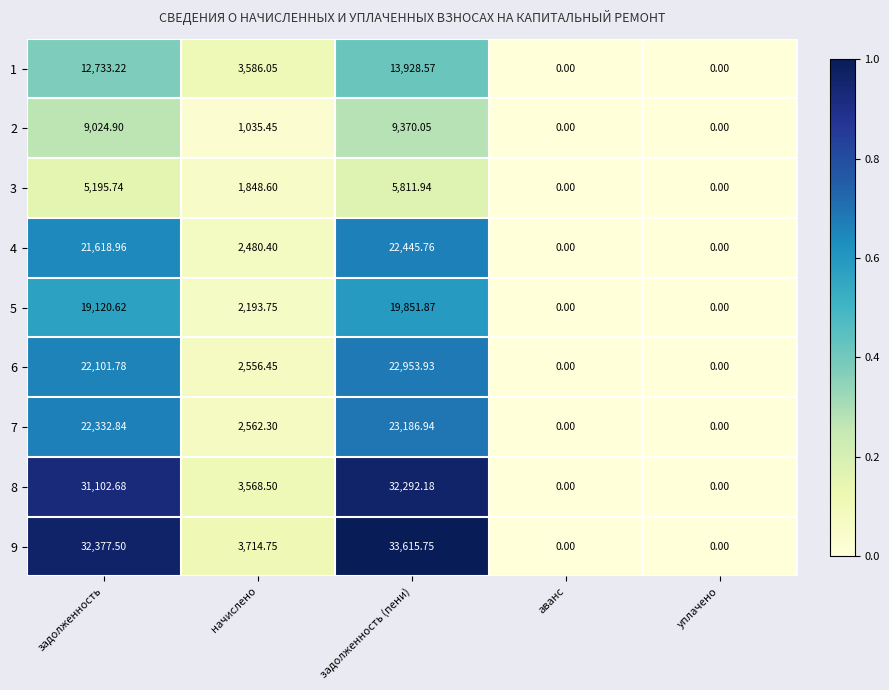

Is the value of 5 at задолженность greater than the value of 7 at задолженность (пени)?

No